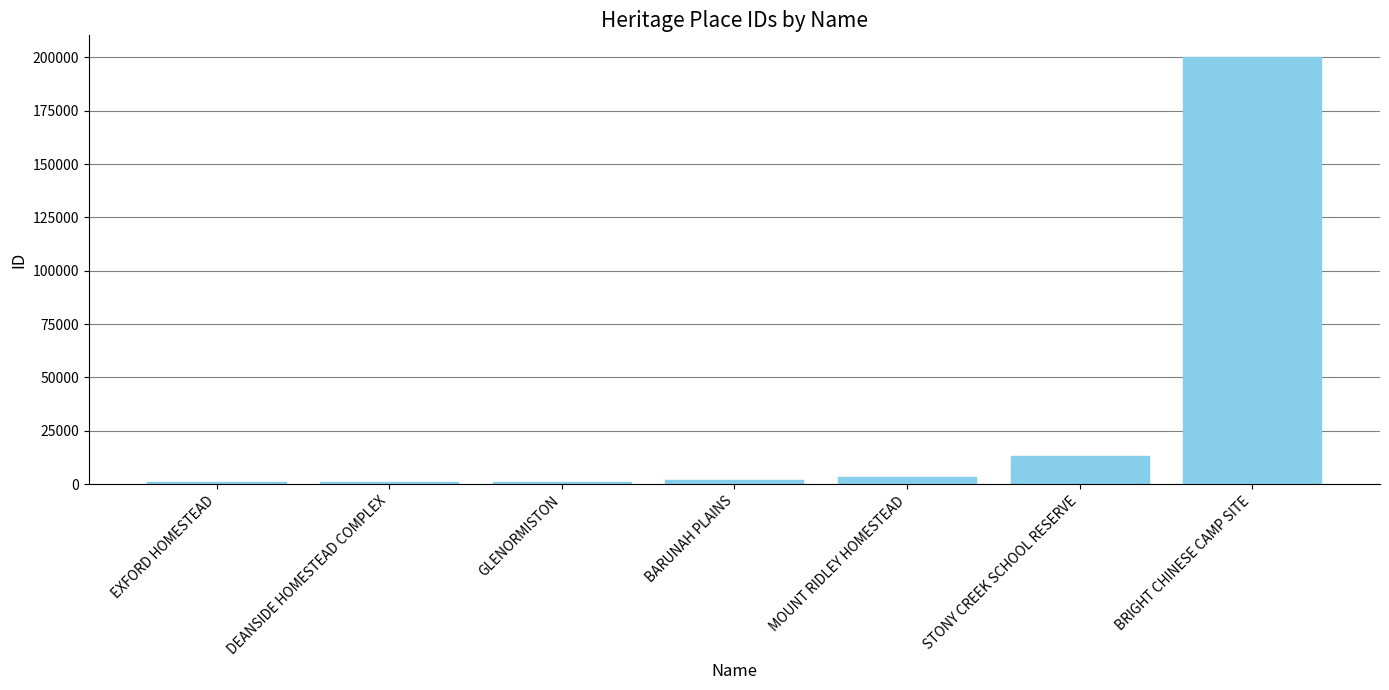

What is the change in value from EXFORD HOMESTEAD to MOUNT RIDLEY HOMESTEAD?

+2489